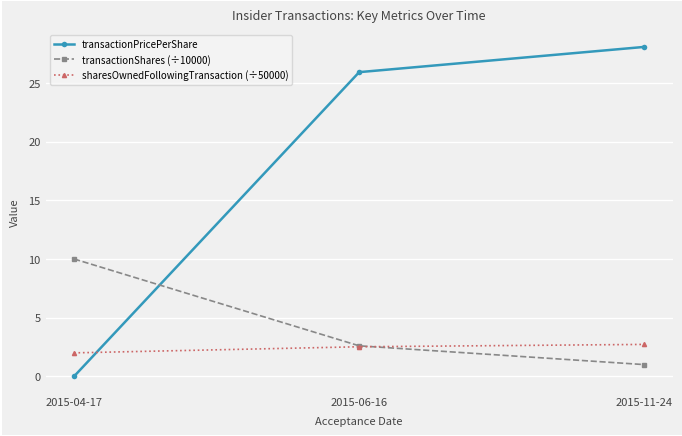

Rank the series by their maximum value, from lowest to highest.

sharesOwnedFollowingTransaction (÷50000), transactionShares (÷10000), transactionPricePerShare